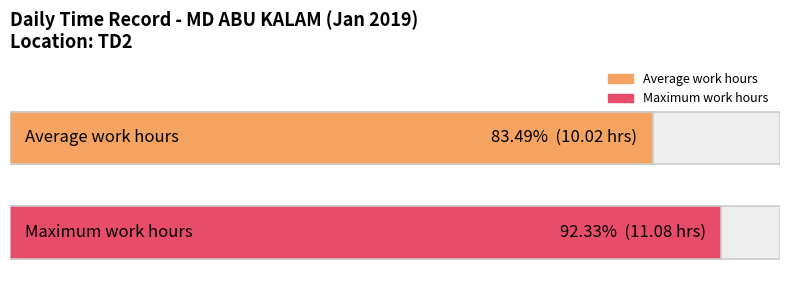

Are the bars grouped side by side (vs. stacked)?

No